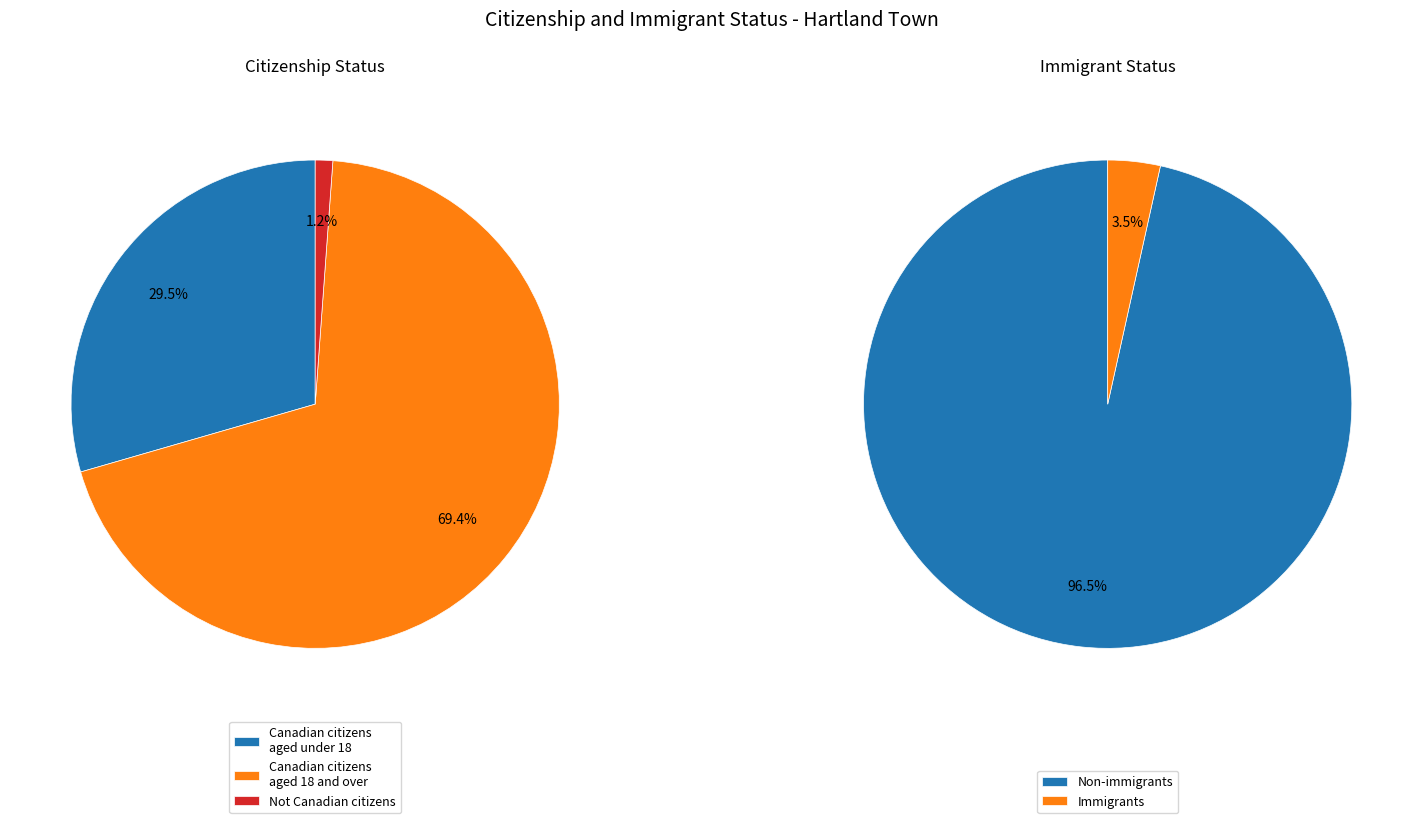

The Canadian citizens aged 18 and over slice represents 61% of the pie. True or false?

False